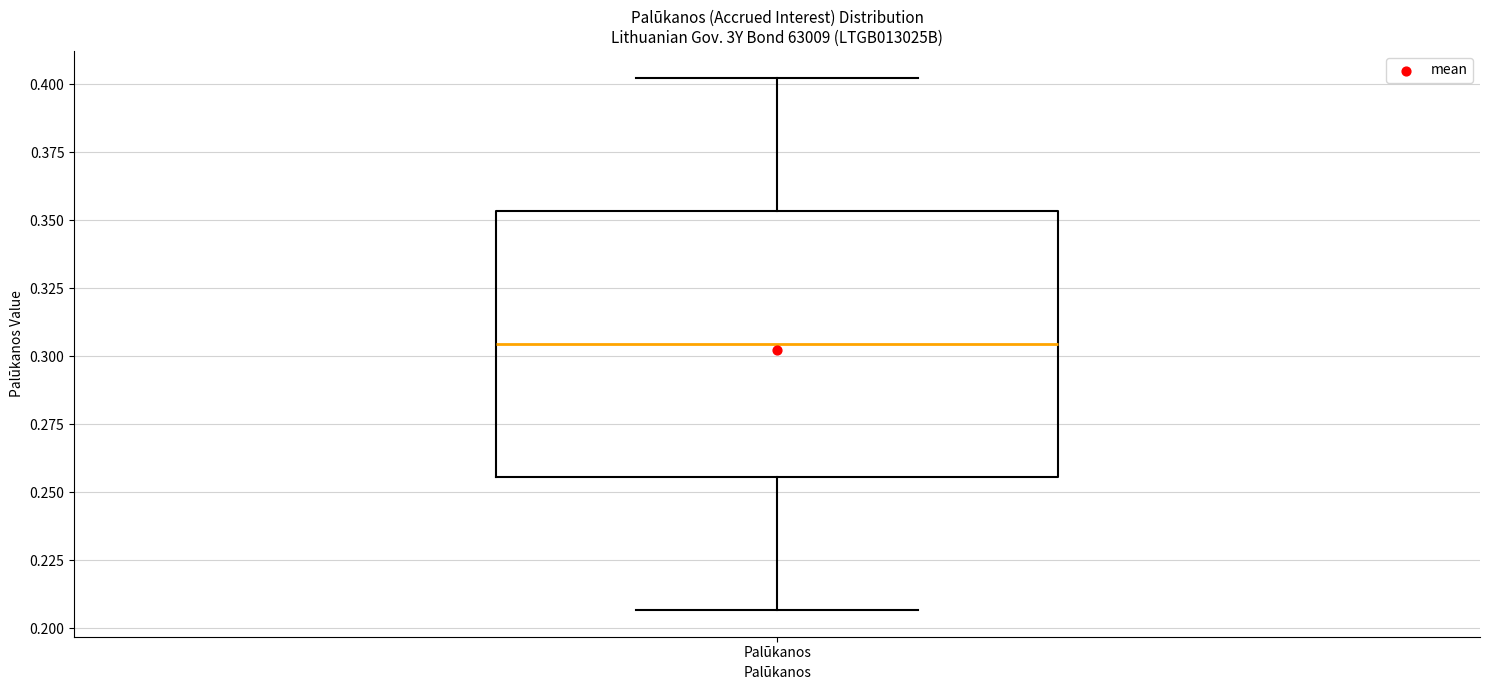

Transcribe this box plot: give where the median line is, the range the box spans, and where the two whiskers end, as read against the y-axis. The values are not printed on the chart, so give them approximately, as read against the axis.

median 0.305, box 0.255 to 0.355, whiskers 0.205 to 0.405